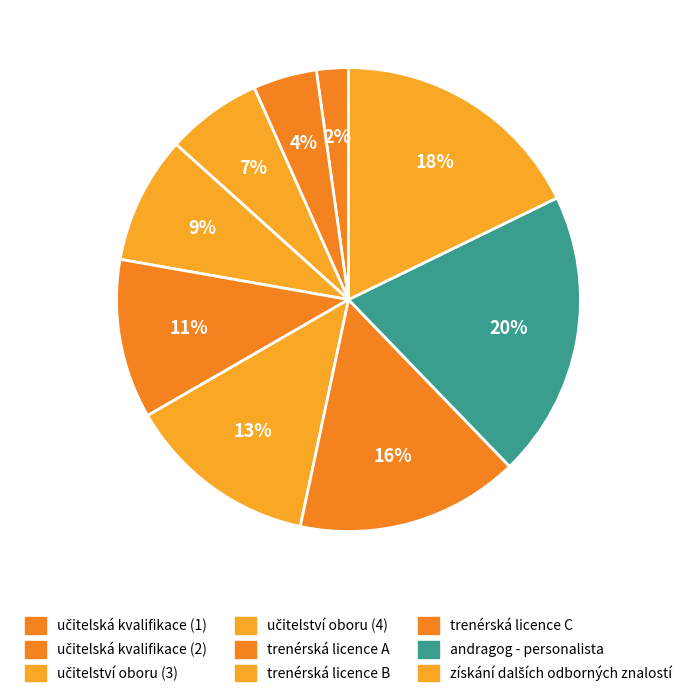

How many slices are in this pie chart?

9